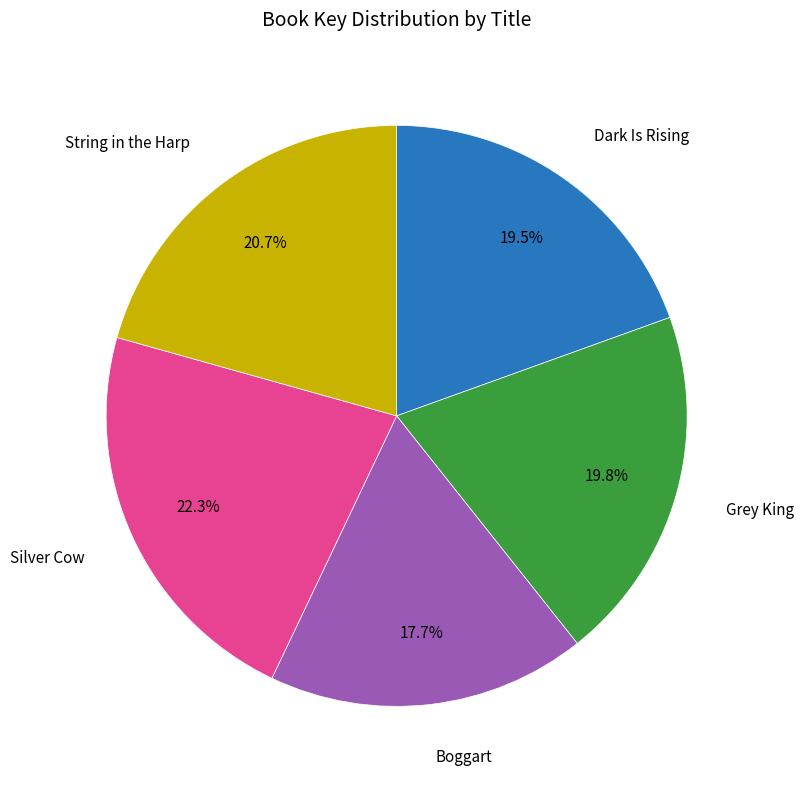

Is there a majority slice in this chart?

No